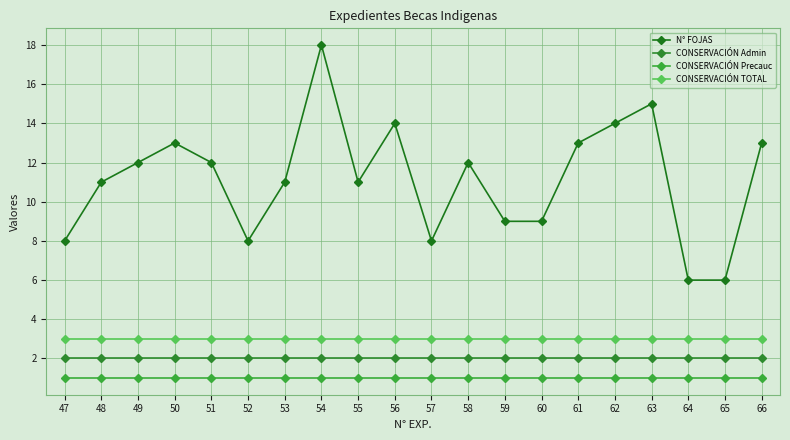

At which category is the sum across all series the highest?

54